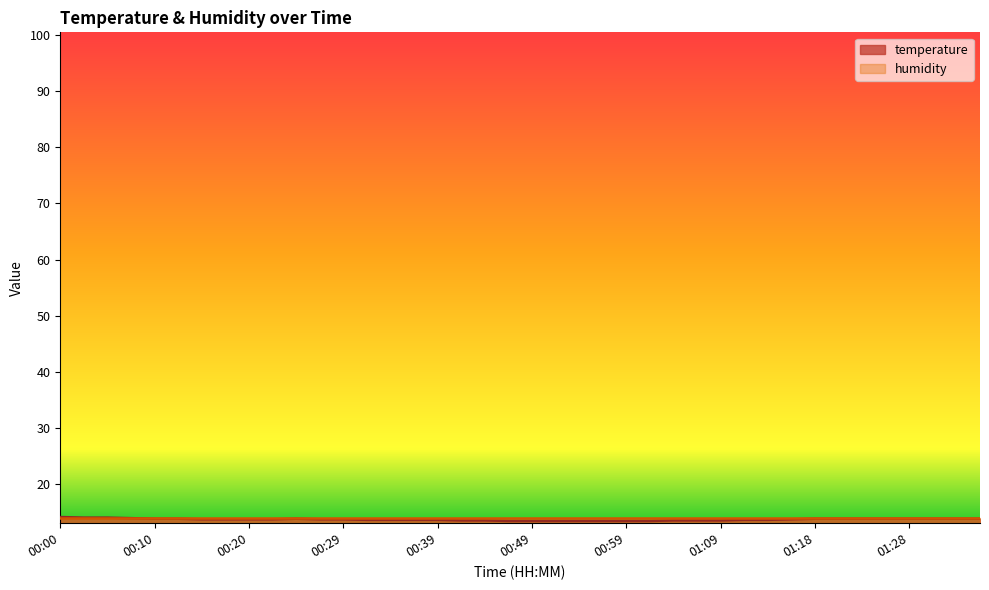

What is the average value?

13.7